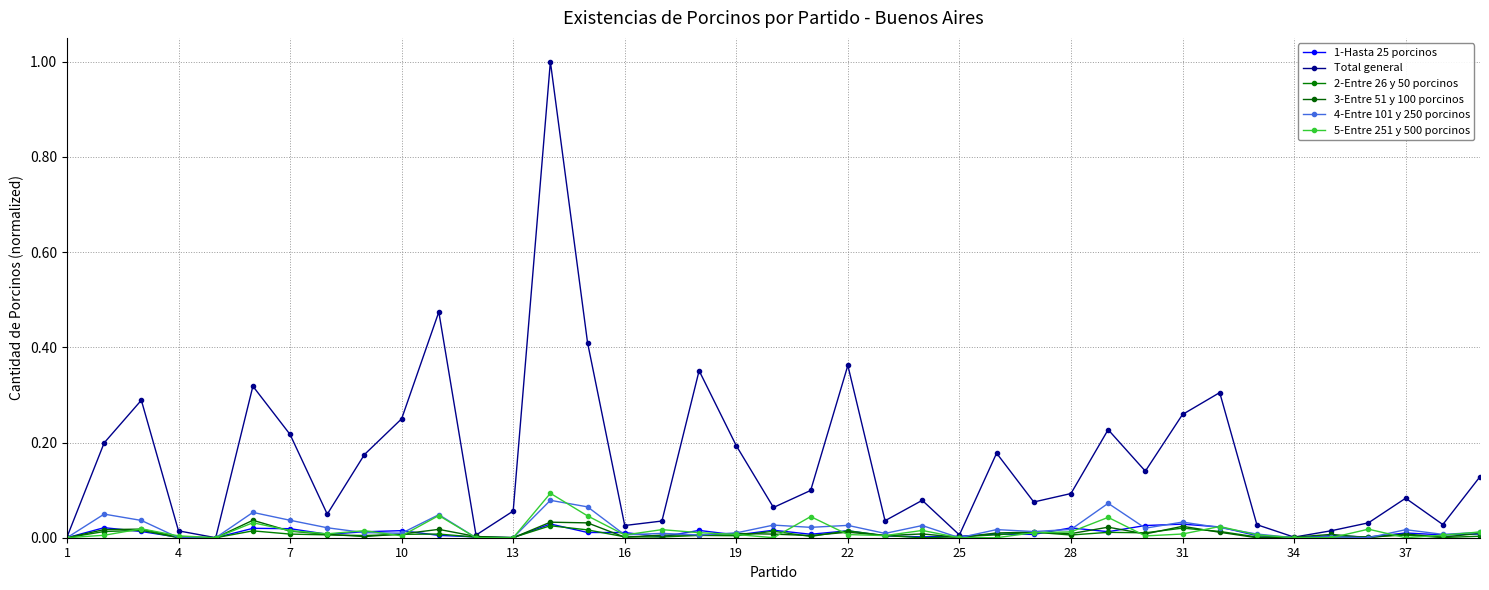

Which series has the widest spread of values?

Total general